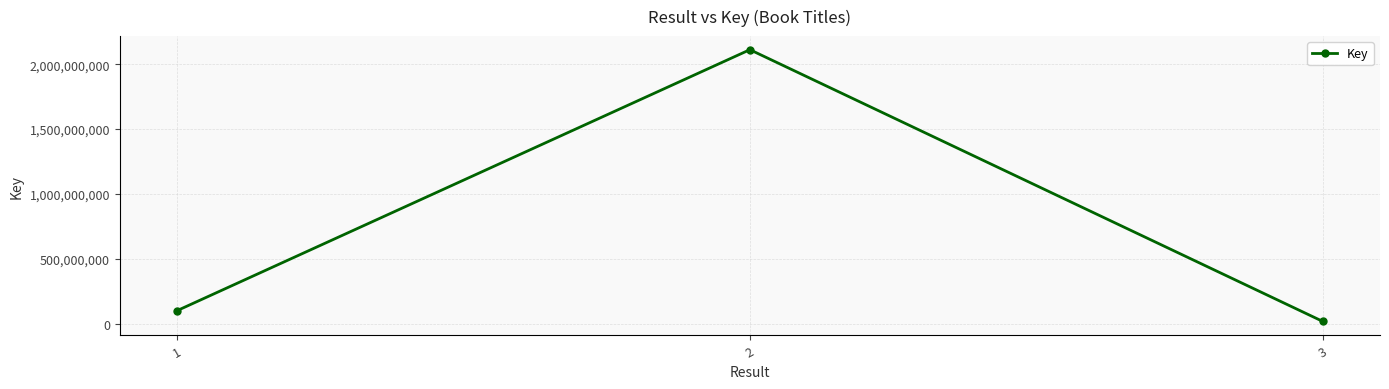

List the labels in order of value, largest first.

2, 1, 3